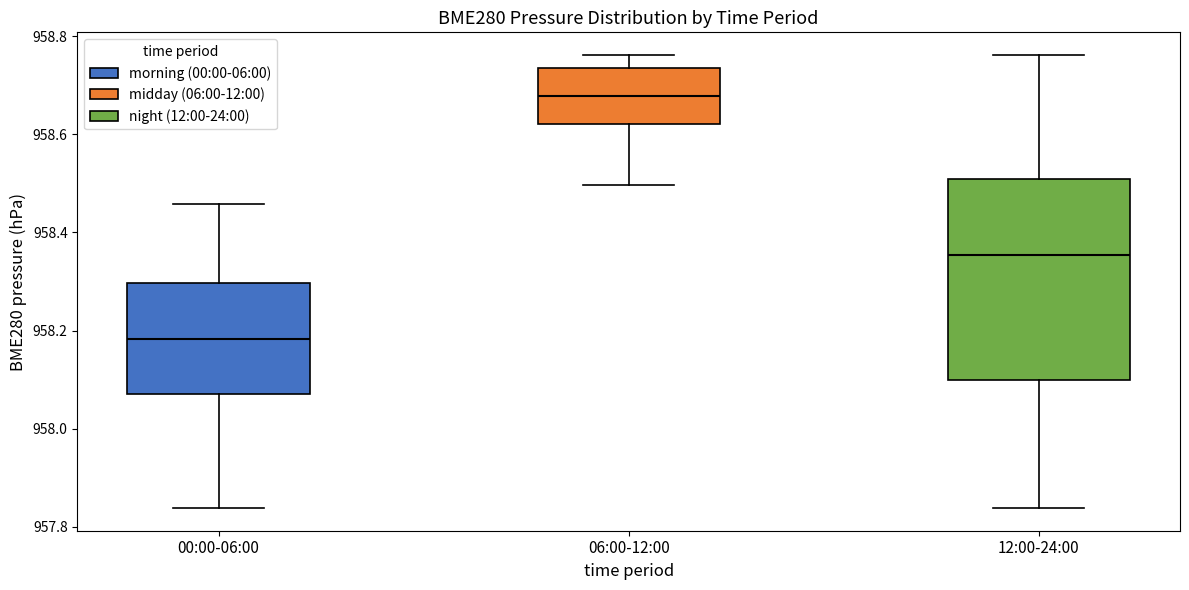

Comparing the boxes themselves (not the whiskers), which one is the tallest?

12:00-24:00